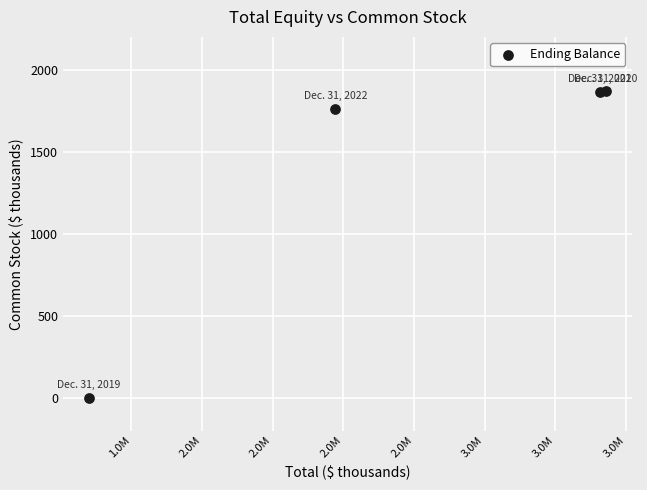

What is the average Y value?

1373